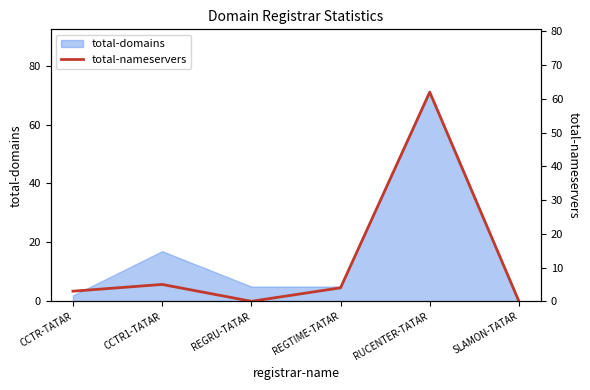

Which label corresponds to the largest value in the chart?

RUCENTER-TATAR